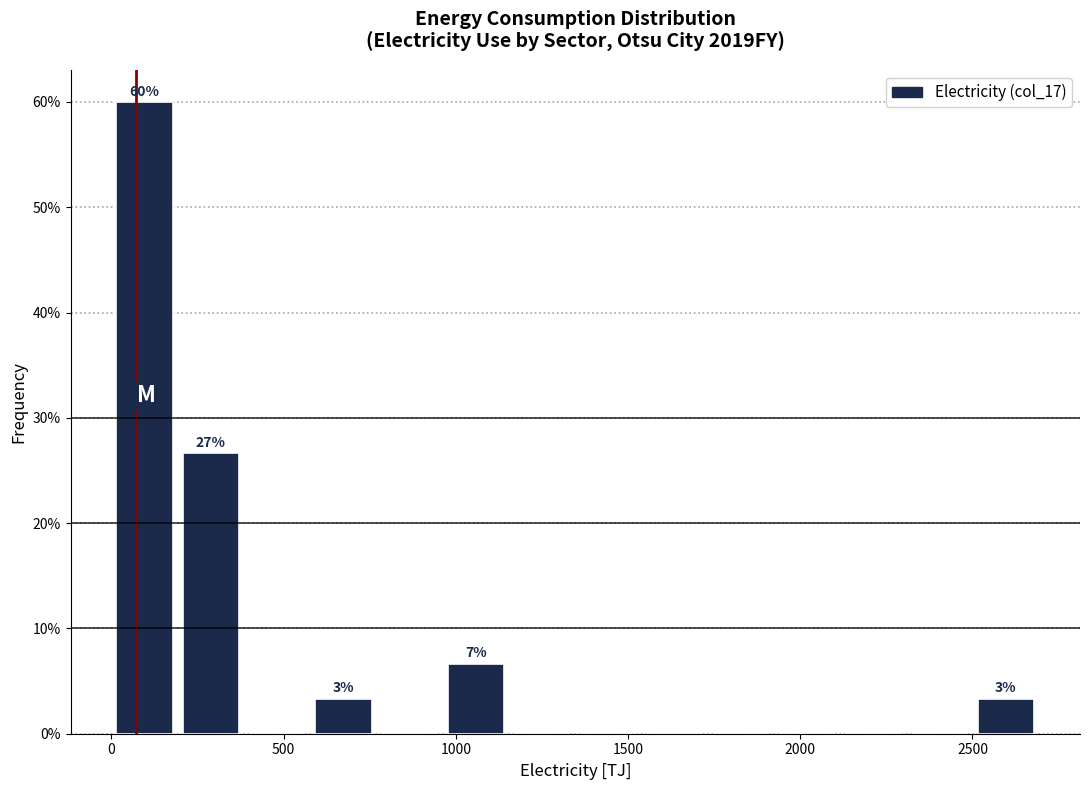

Read against the x-axis, roughly where is the centre of the tallest bar?

100